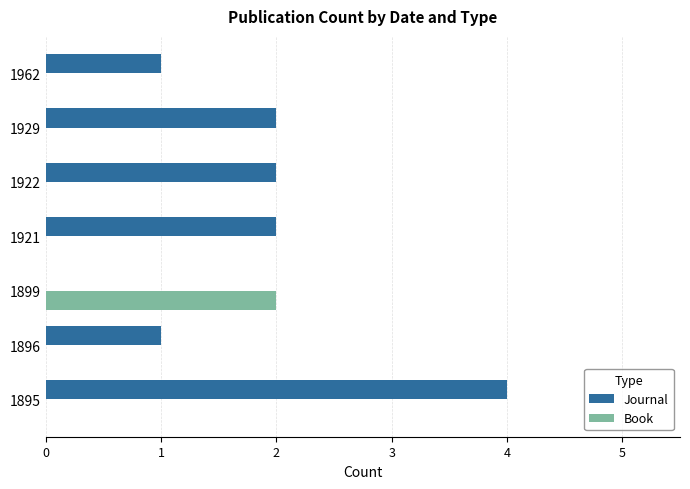

Which series has the widest spread of values?

Journal